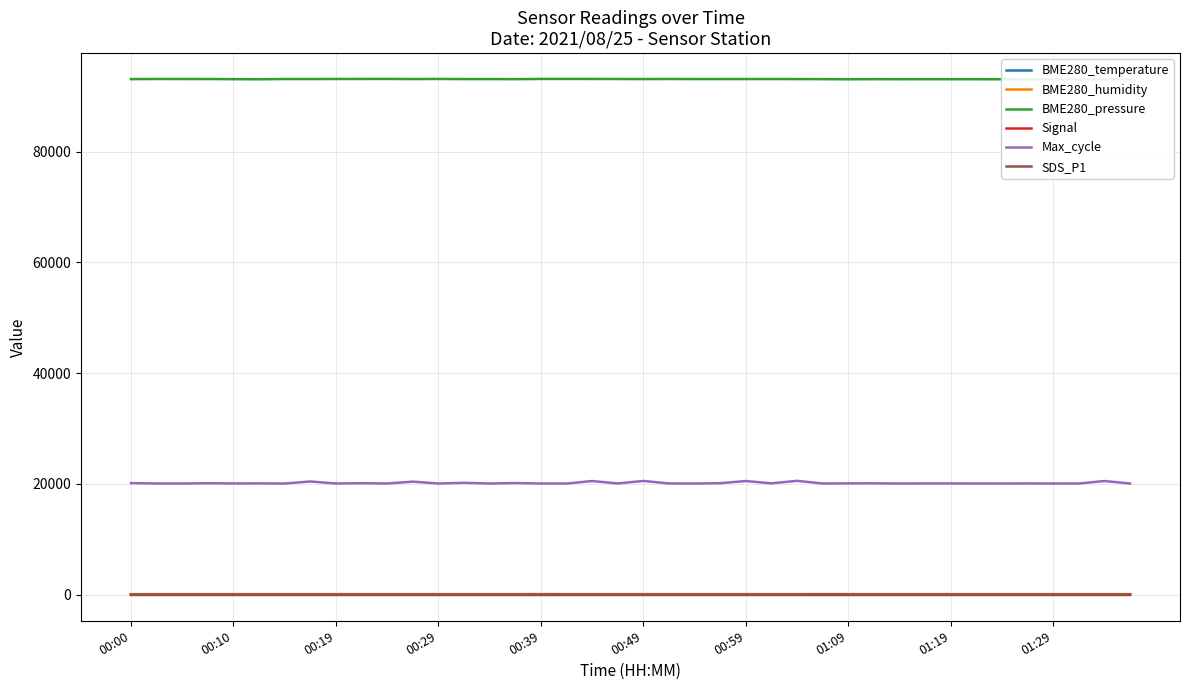

True or false: Max_cycle and BME280_humidity intersect in this chart.

False